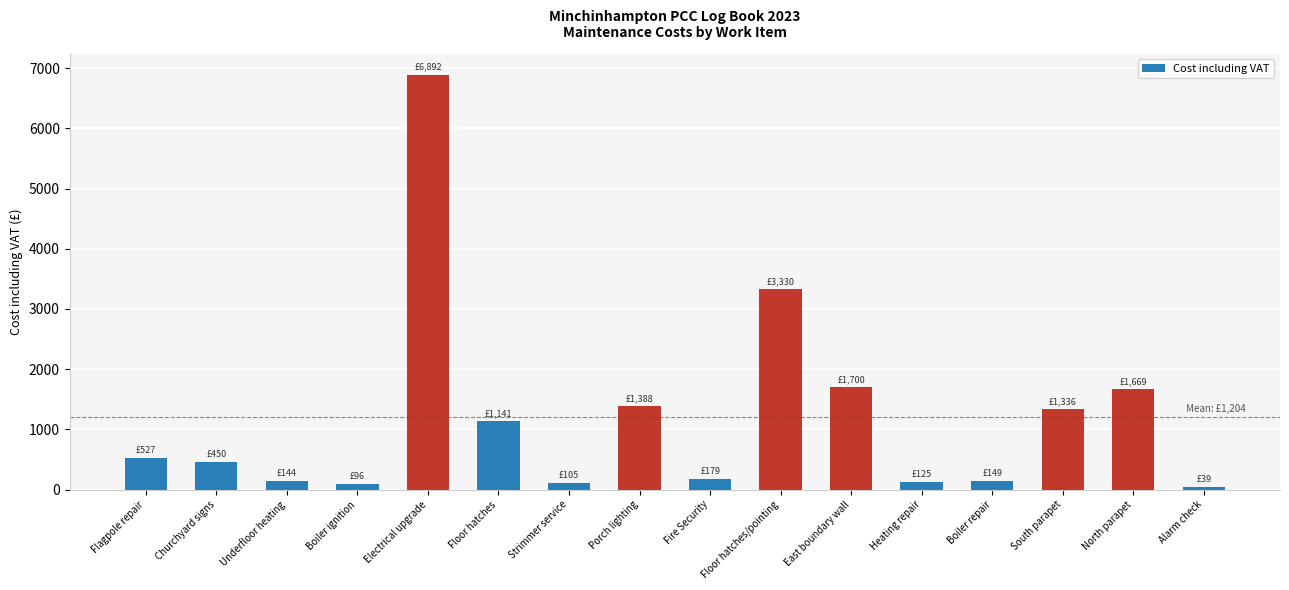

Which has a higher value, Porch lighting or Underfloor heating?

Porch lighting